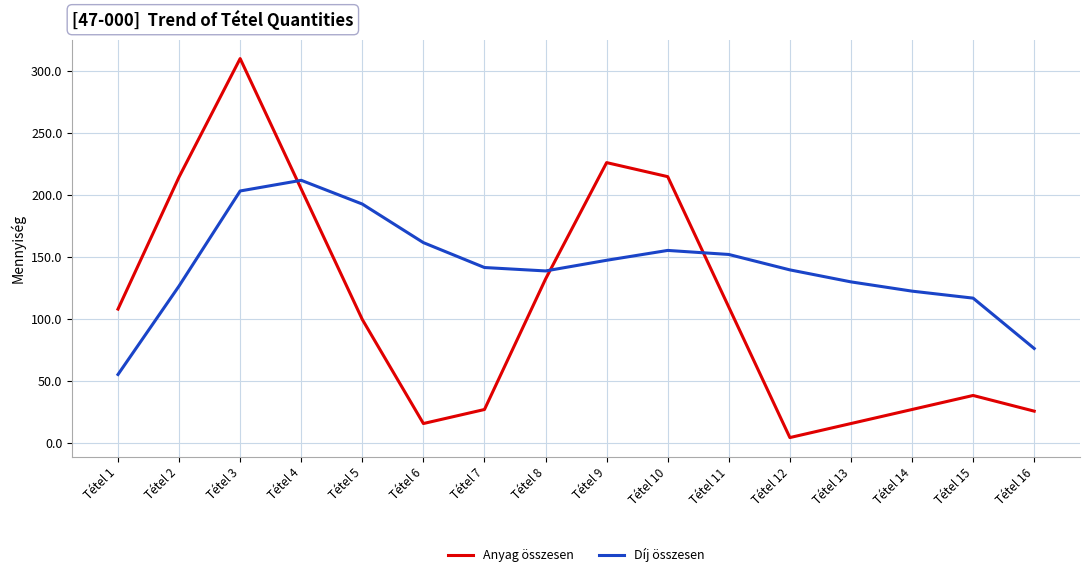

Which category has the lowest value in the Díj összesen series?

Tétel 1